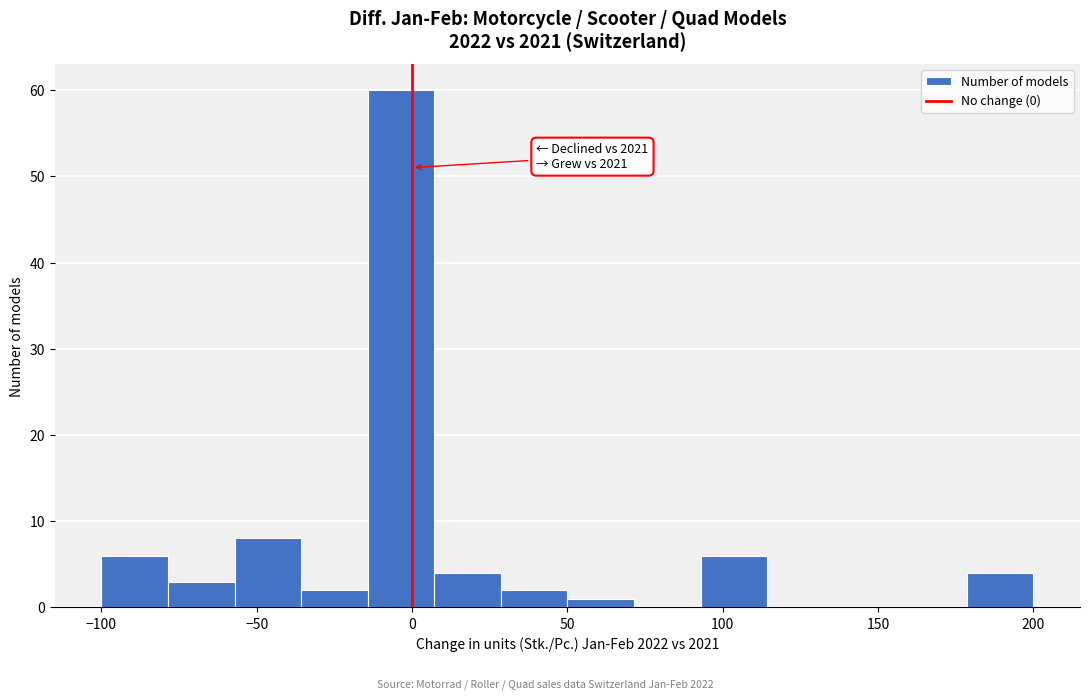

Which range on the x-axis has the tallest bar?

-15 to 5